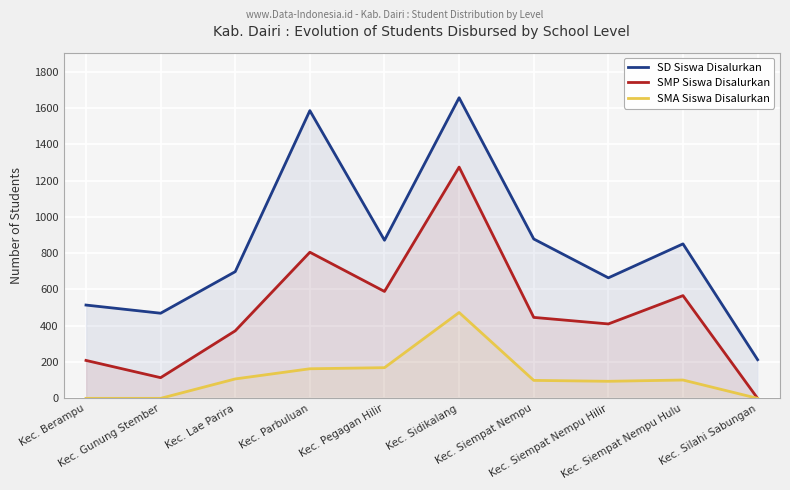

The value of SMP Siswa Disalurkan at Kec. Silahi Sabungan is 0. True or false?

True